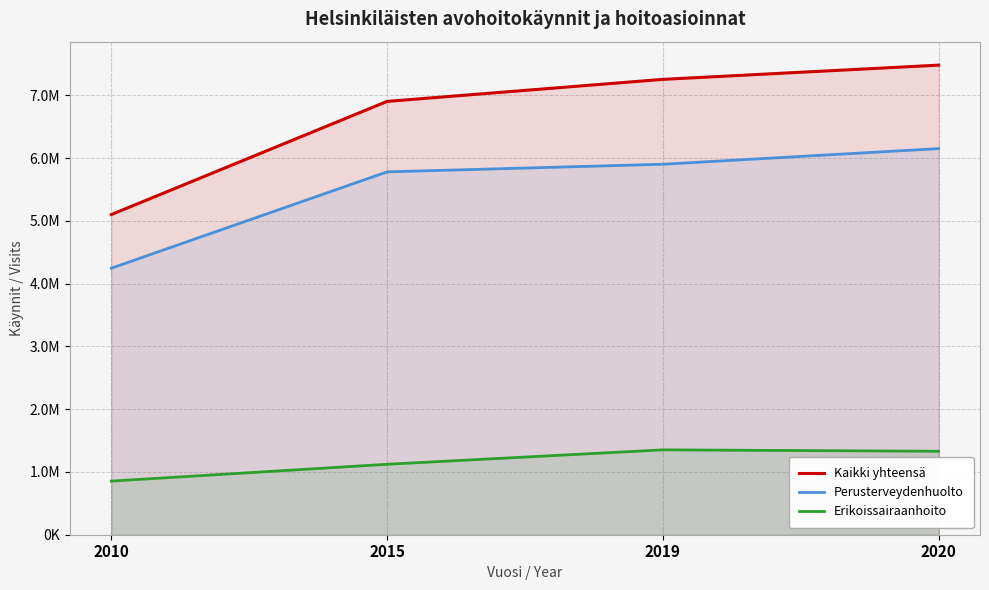

What is the average value of the Perusterveydenhuolto series?

5519330